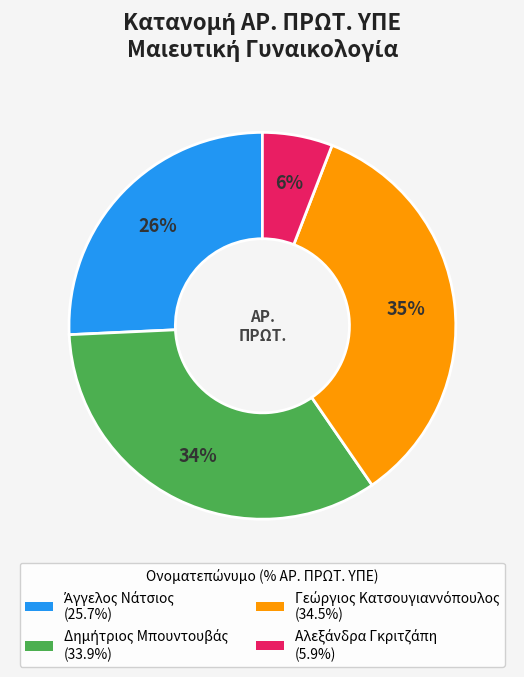

Does any single category account for the majority?

No